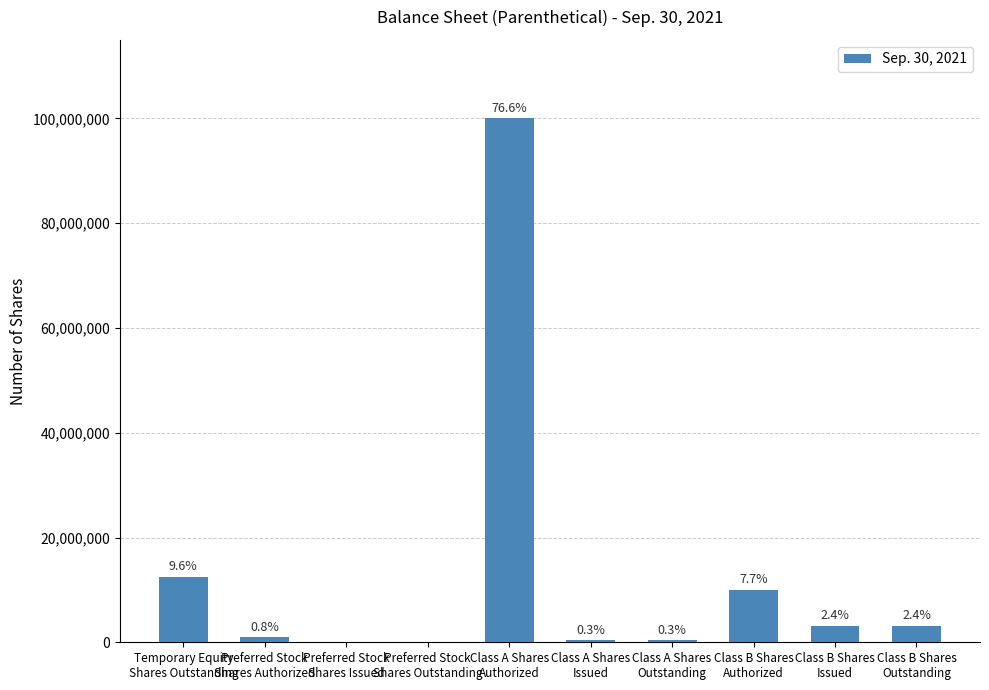

Is it true that the value at Preferred Stock
Shares Issued is 0?

True